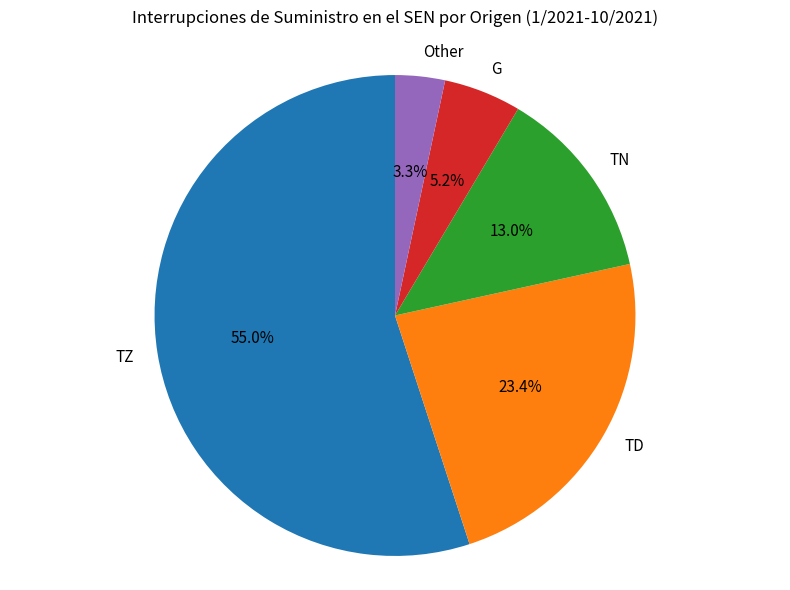

Is there any slice that represents more than half of the pie?

Yes